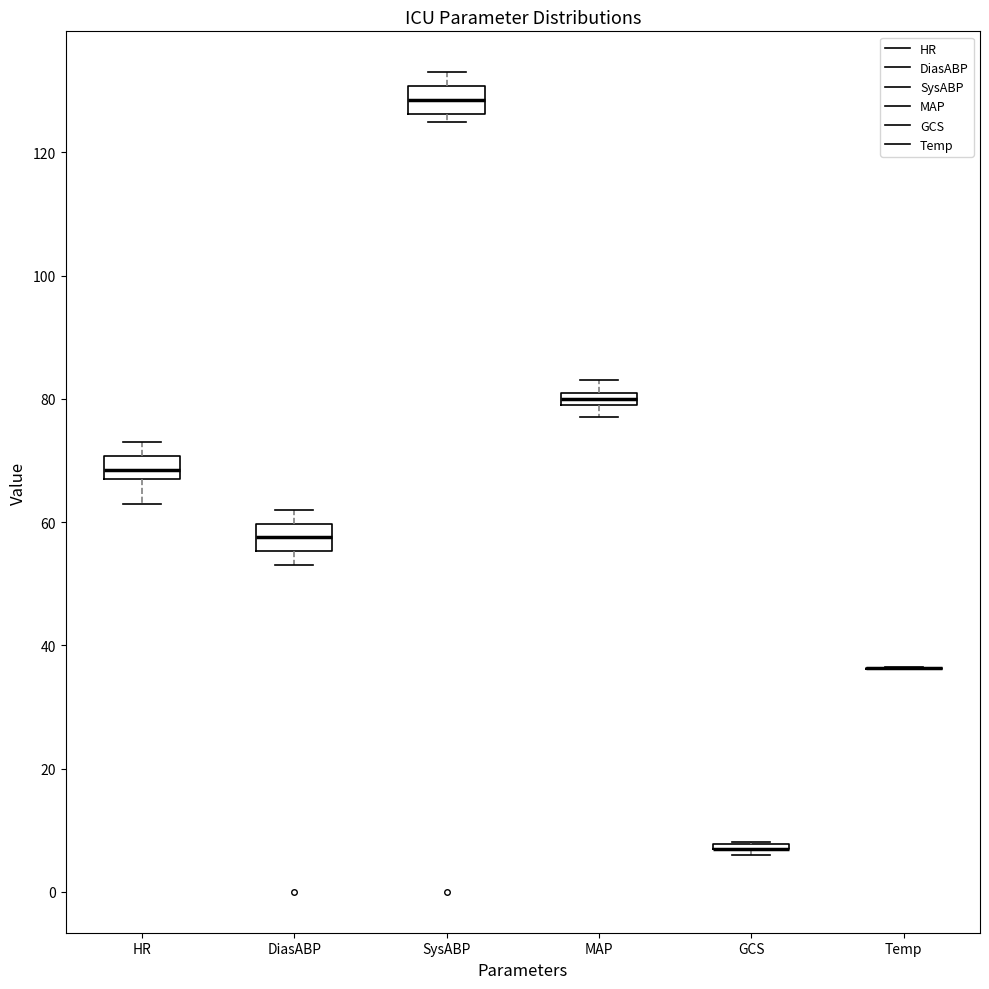

Where is the upper edge of the box for MAP on the y-axis? The values are not printed on the chart, so give them approximately, as read against the axis.

82